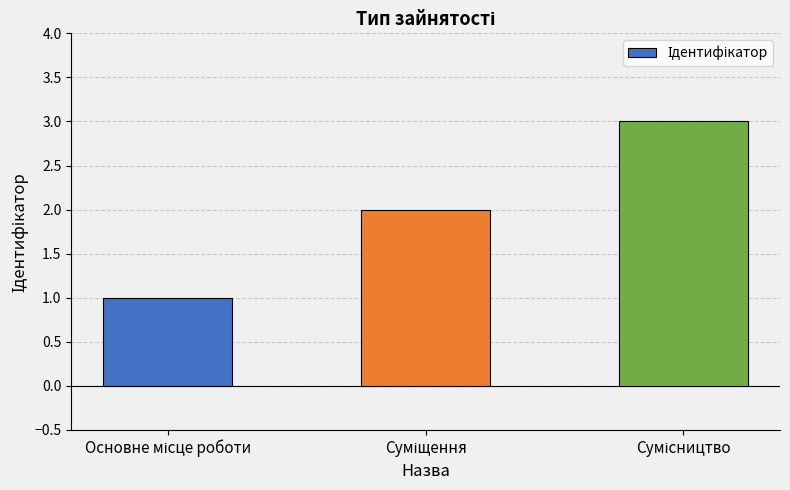

What is the greatest value displayed?

3